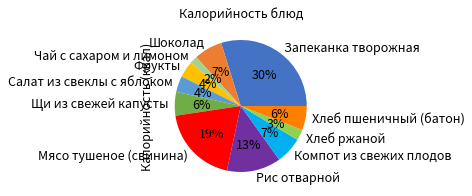

The Чай с сахаром и лимоном slice represents 15% of the pie. True or false?

False